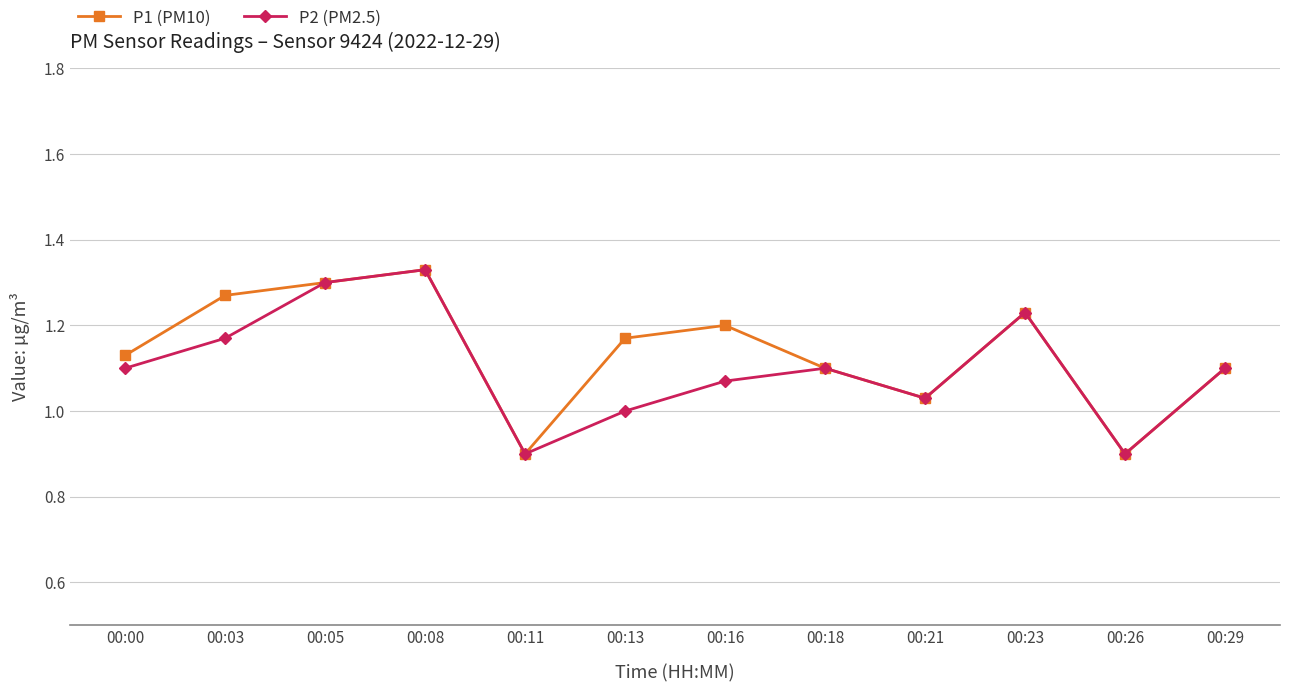

True or false: P2 (PM2.5) has a value of 1.0 at 00:13.

True